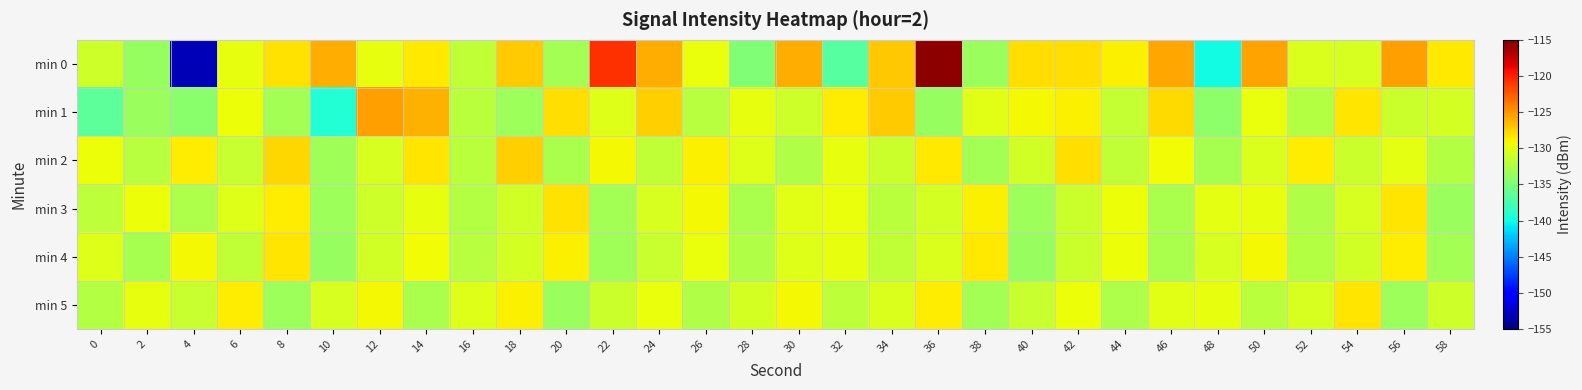

List the series in order of their peak value, lowest first.

min 4, min 5, min 3, min 2, min 1, min 0